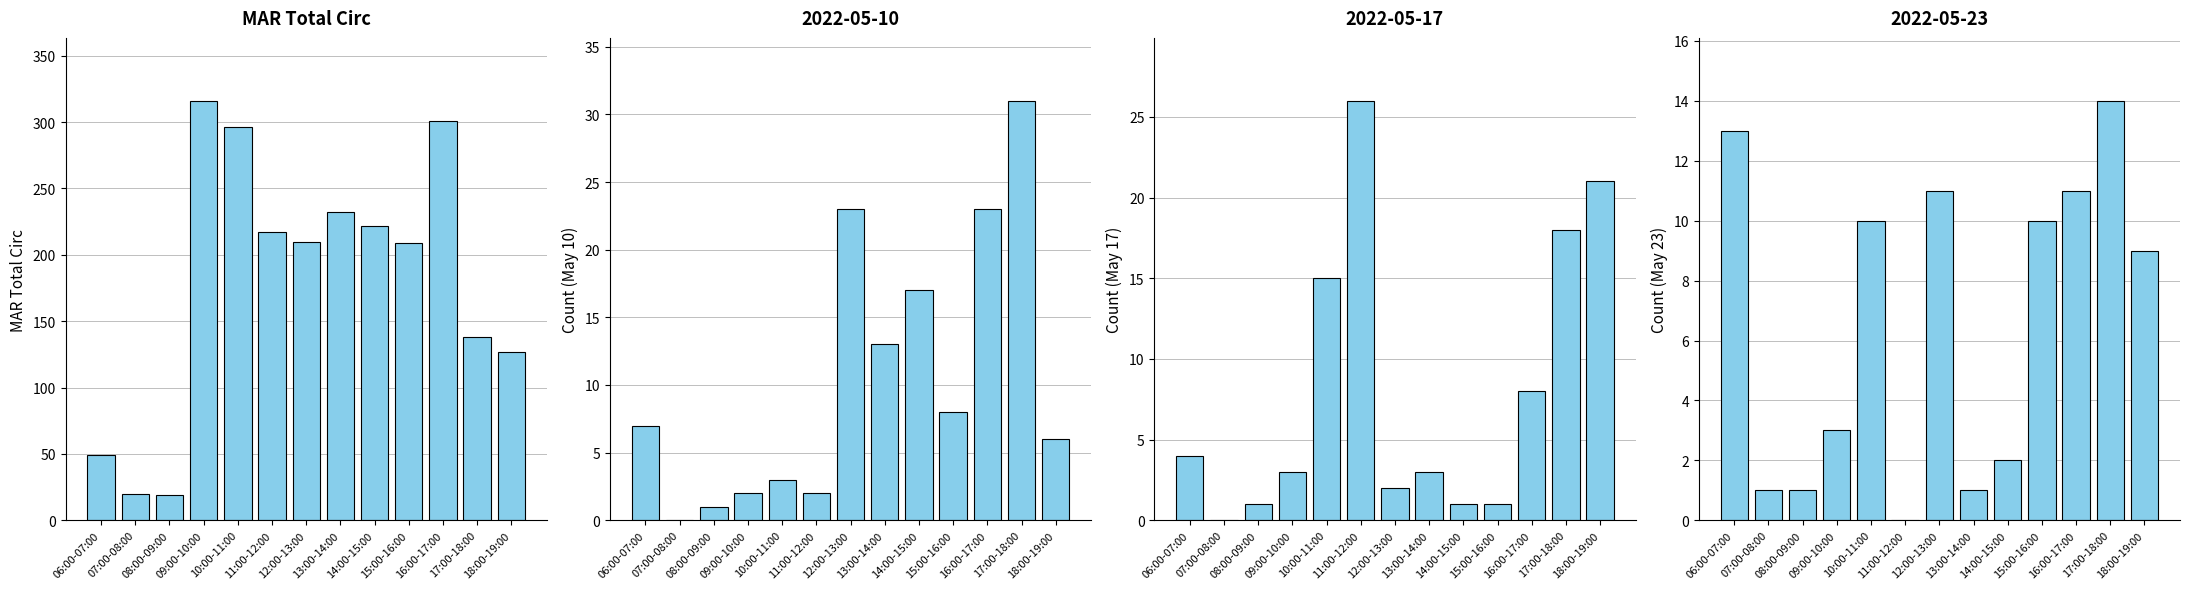

The value at 08:00-09:00 is 5. True or false?

False